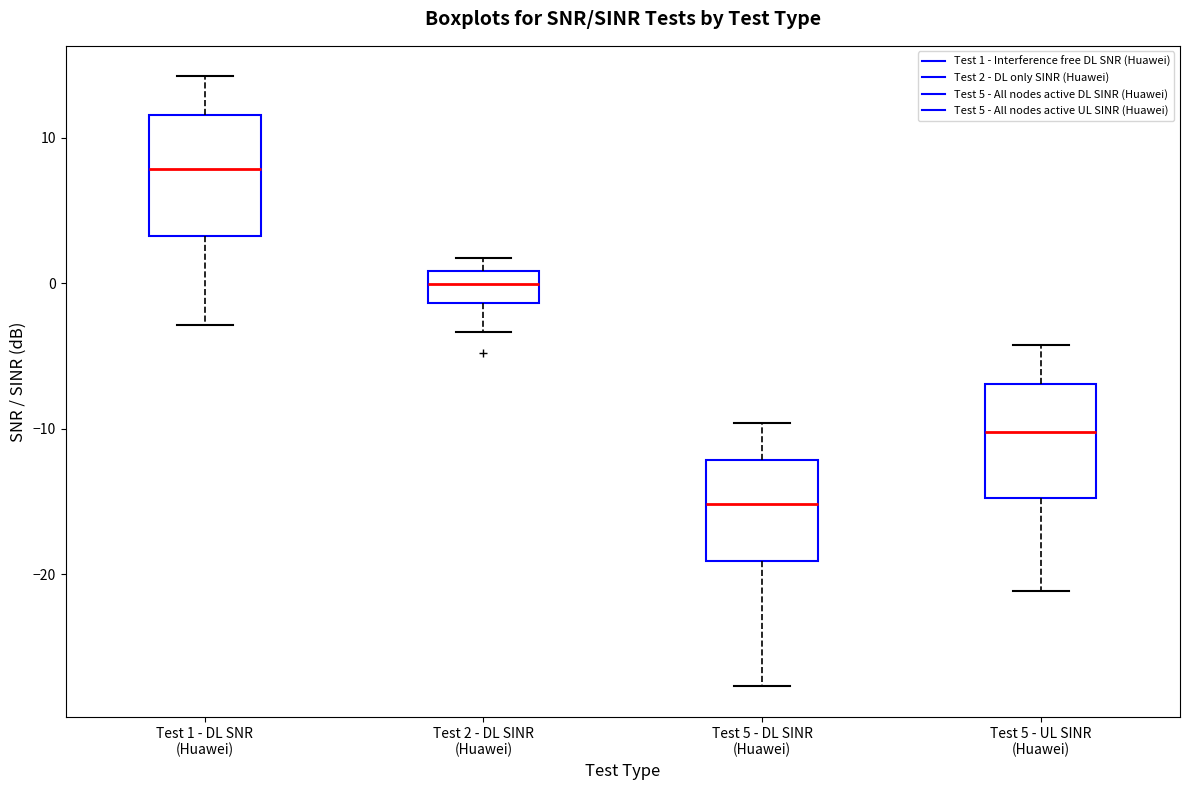

Reading left to right, transcribe this box plot: for each box, give where its median line is, the range the box spans, and where its two whiskers end, as read against the y-axis. The values are not printed on the chart, so give them approximately, as read against the axis.

Test 1 - DL SNR (Huawei): median 8, box 3 to 12, whiskers -3 to 14
Test 2 - DL SINR (Huawei): median 0, box -1 to 1, whiskers -3 to 2
Test 5 - DL SINR (Huawei): median -15, box -19 to -12, whiskers -28 to -10
Test 5 - UL SINR (Huawei): median -10, box -15 to -7, whiskers -21 to -4